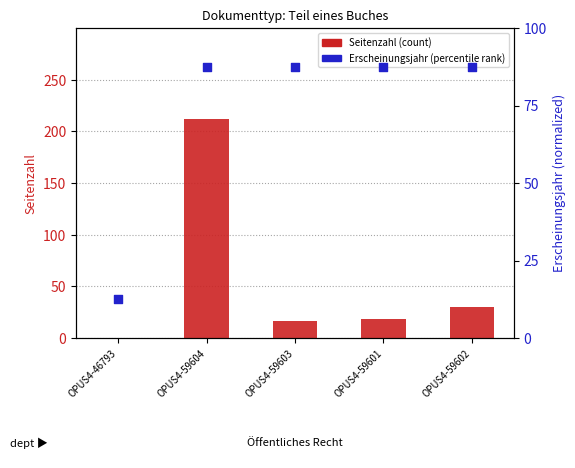

Is the value of Erscheinungsjahr (percentile rank) at OPUS4-46793 greater than the value of Seitenzahl (count) at OPUS4-59601?

No